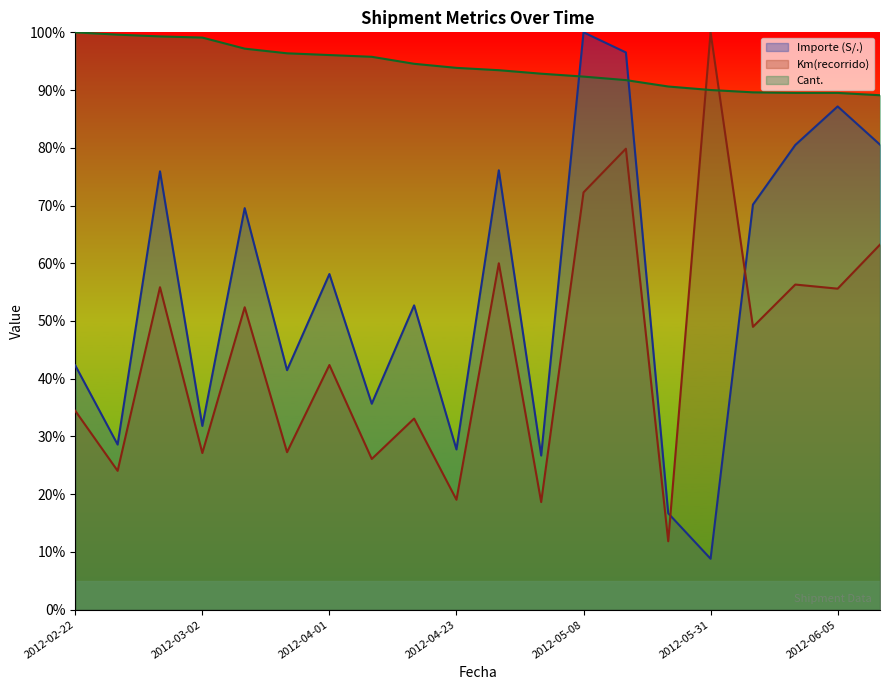

What value does the Km(recorrido) series have at 2012-02-26?

24.0